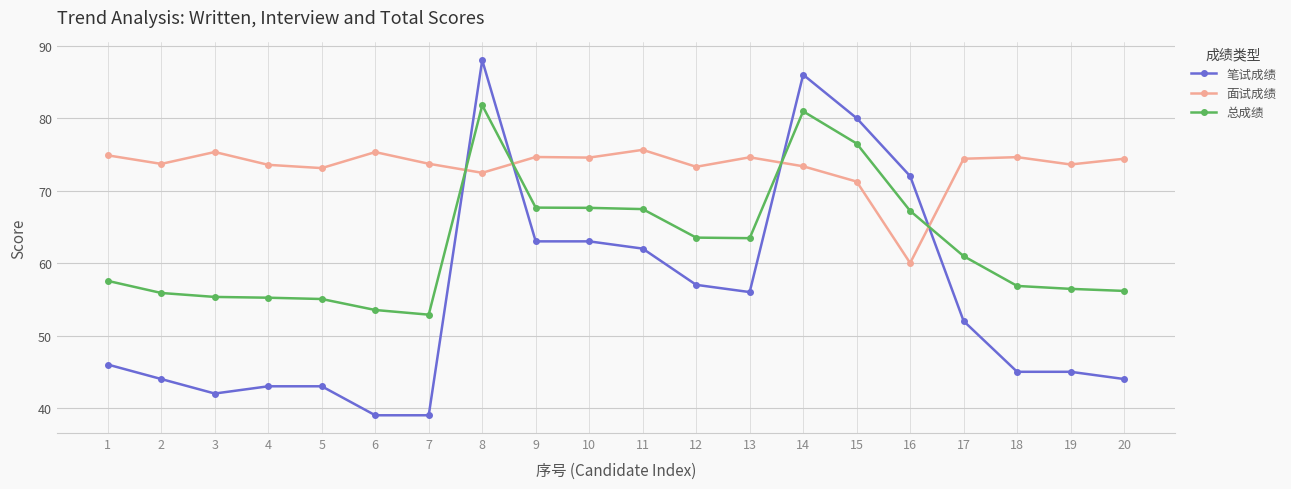

Which series has the widest spread of values?

笔试成绩